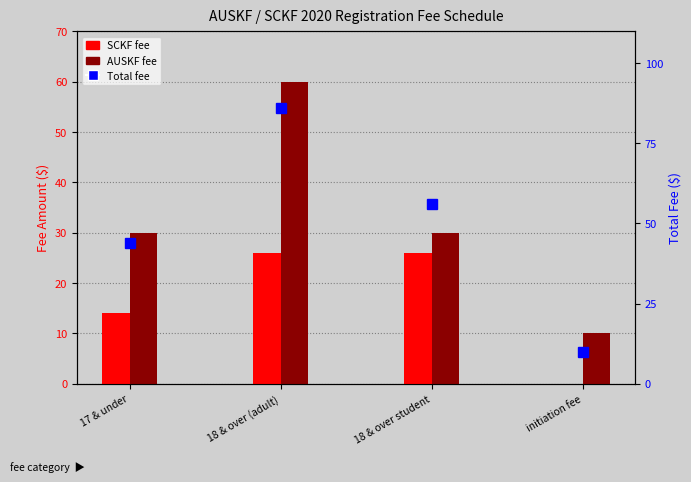

Is the value of Total Fee at 17 & under greater than the value of SCKF Fee at 17 & under?

Yes